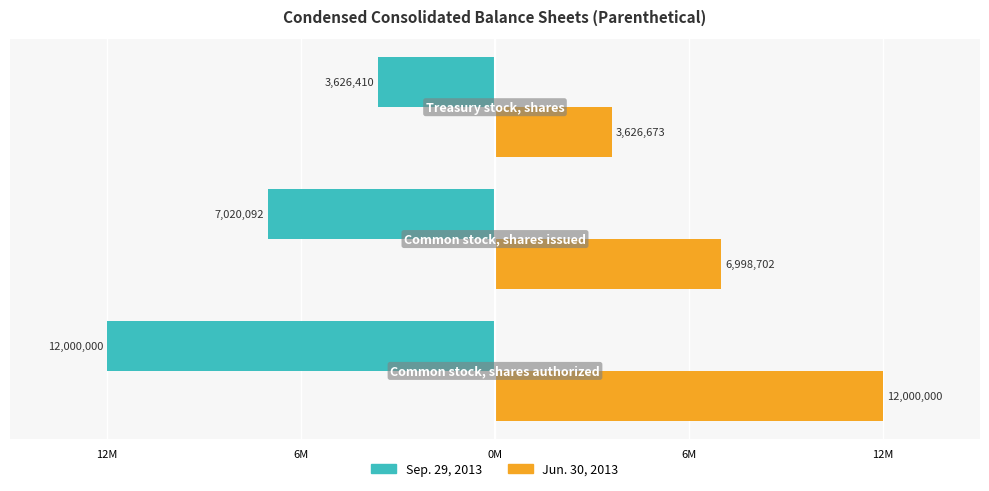

What are all the series names shown in the legend?

Sep. 29, 2013, Jun. 30, 2013